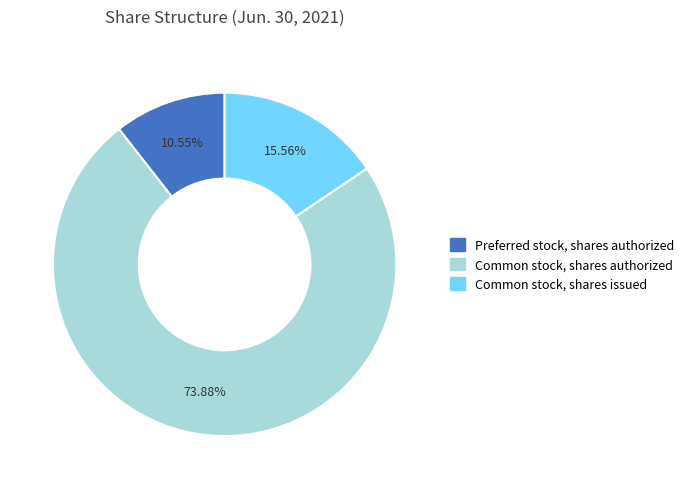

Is there a majority slice in this chart?

Yes